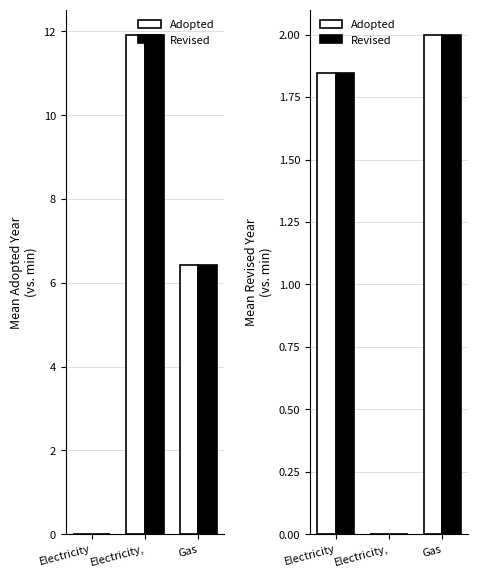

What is the label of the 3rd bar from the right?

Electricity